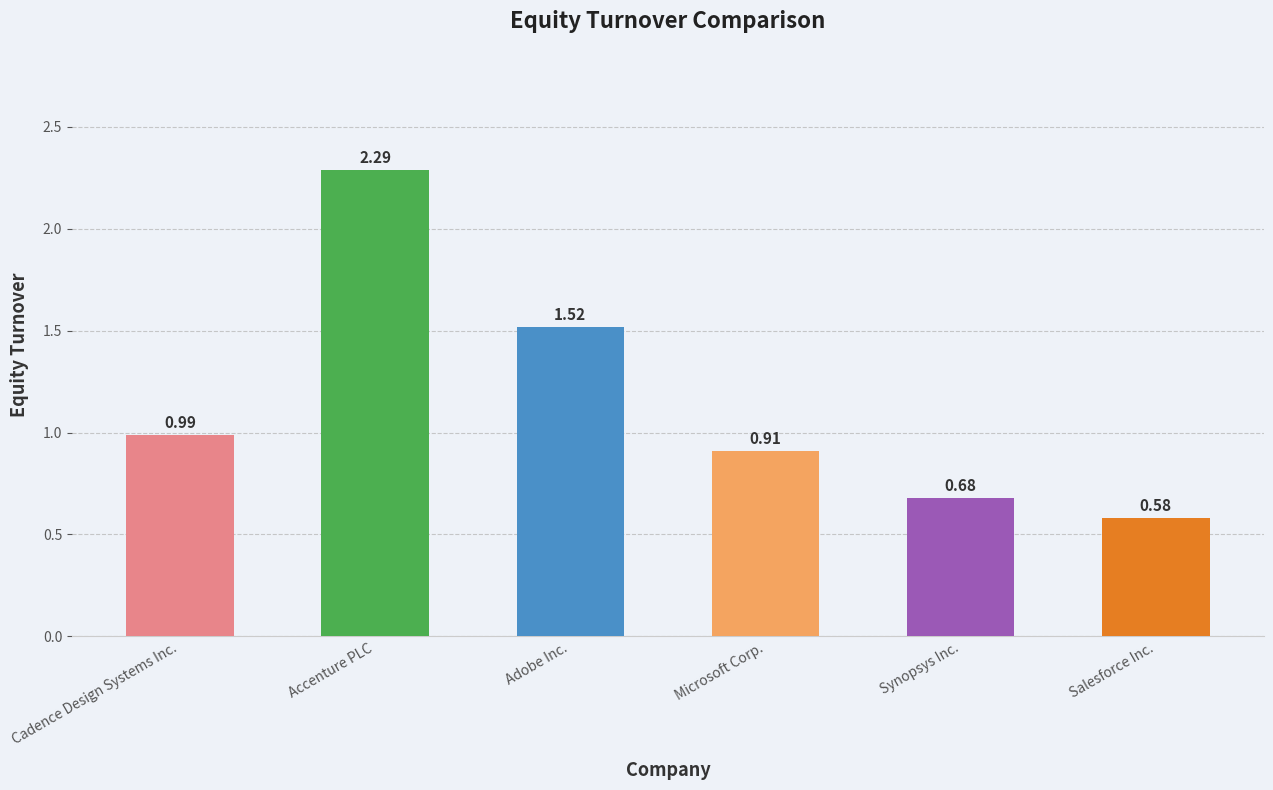

Rank the categories by value from lowest to highest.

Salesforce Inc., Synopsys Inc., Microsoft Corp., Cadence Design Systems Inc., Adobe Inc., Accenture PLC